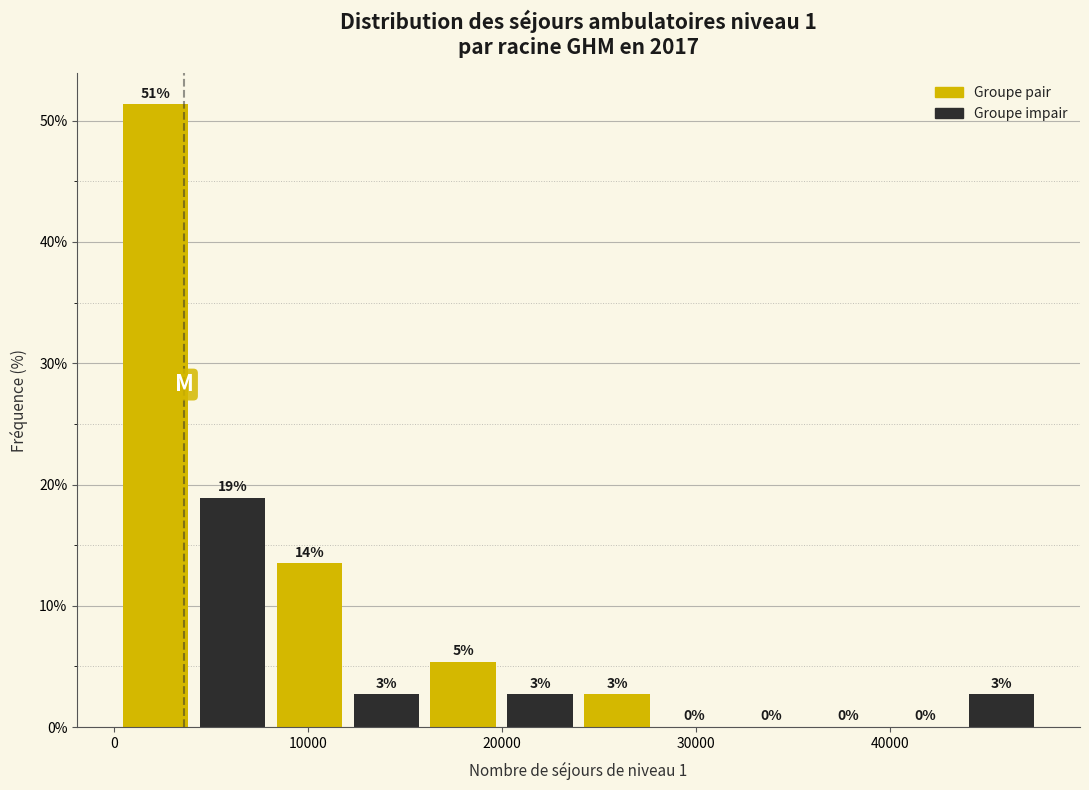

Around what value on the x-axis is the tallest bar? Give the approximate position of its centre, as read against the axis.

2000